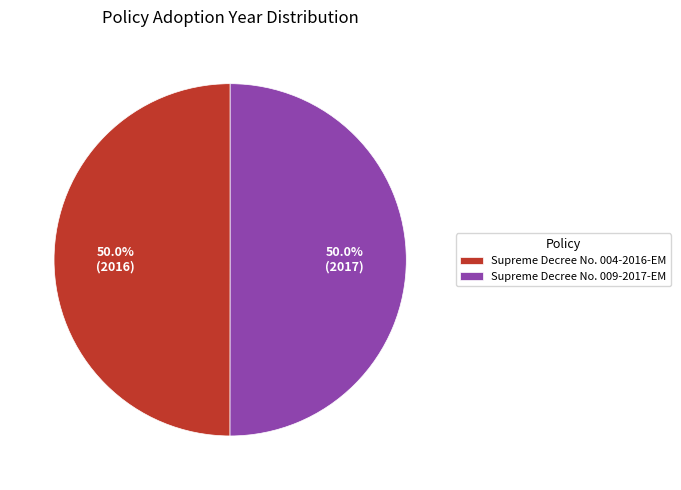

What is the ratio of the value at Supreme Decree No. 009-2017-EM to the value at Supreme Decree No. 004-2016-EM?

1.0